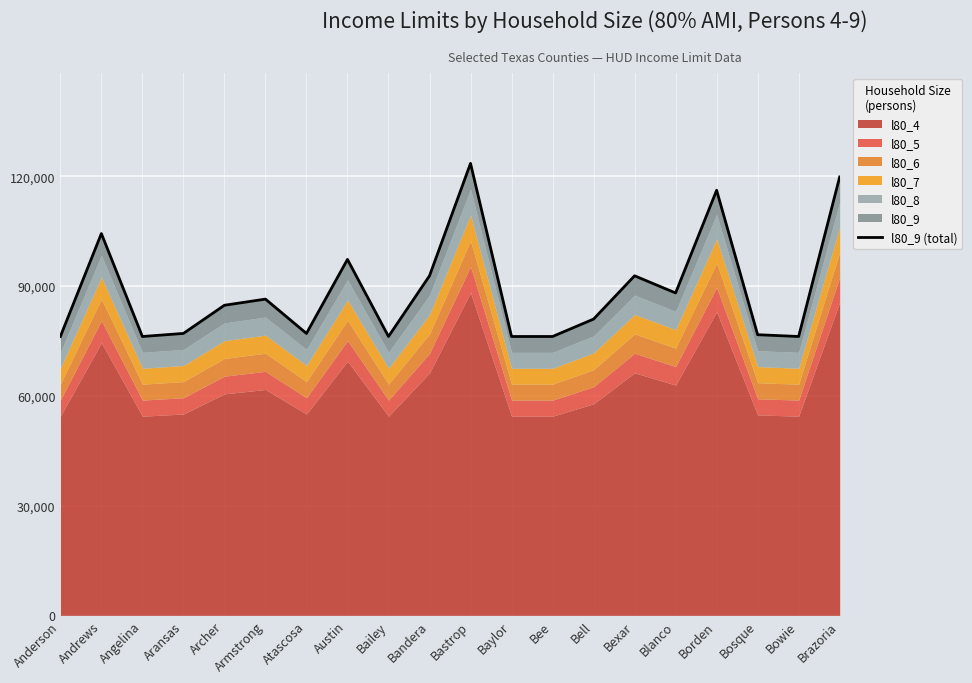

At which label is the value closest to 16648?

Austin